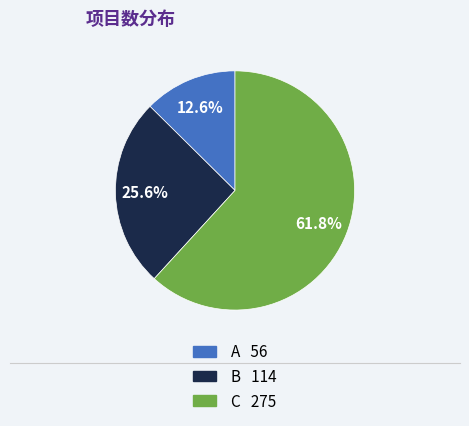

Between B and A, which is larger?

B